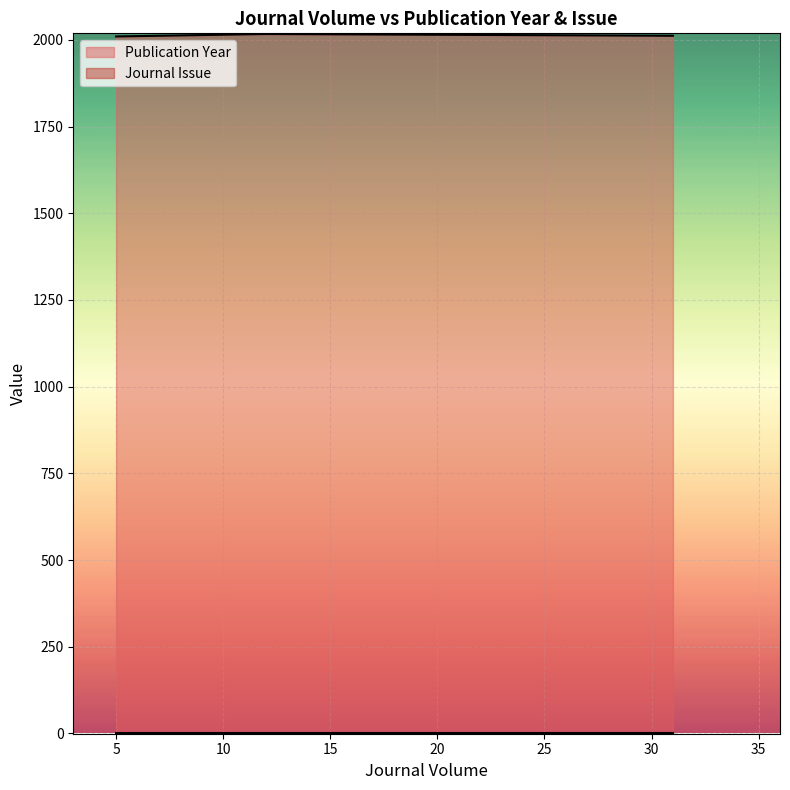

Count the number of categories in the chart.

3